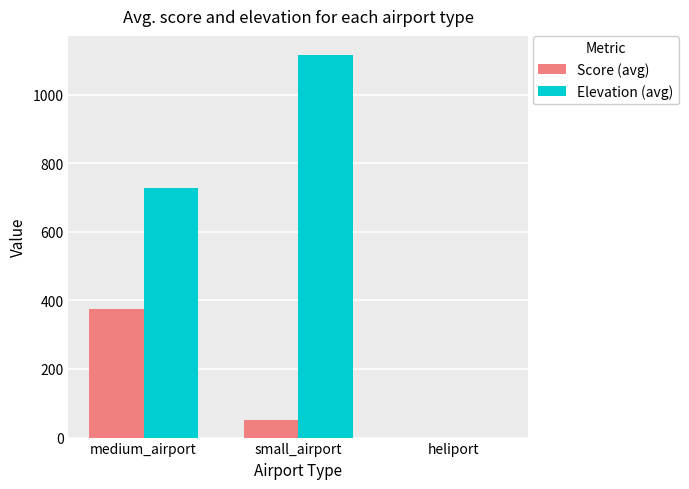

The value of Score (avg) at heliport is 0.0. True or false?

True